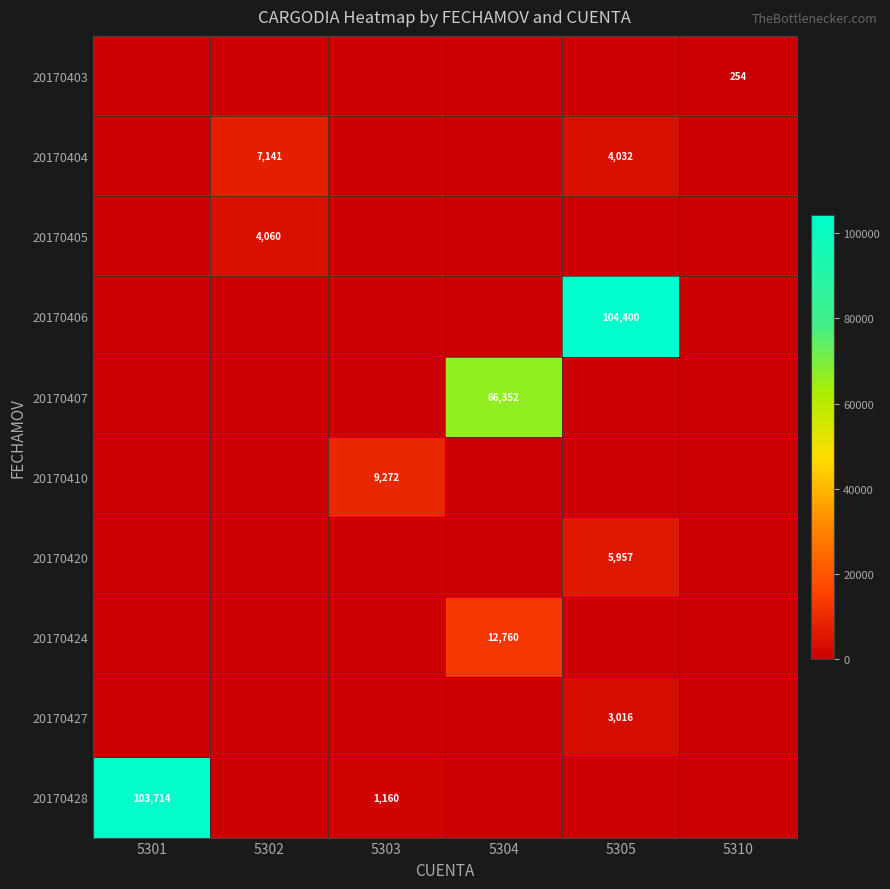

The value of 20170403 at 5310 is 131. True or false?

False